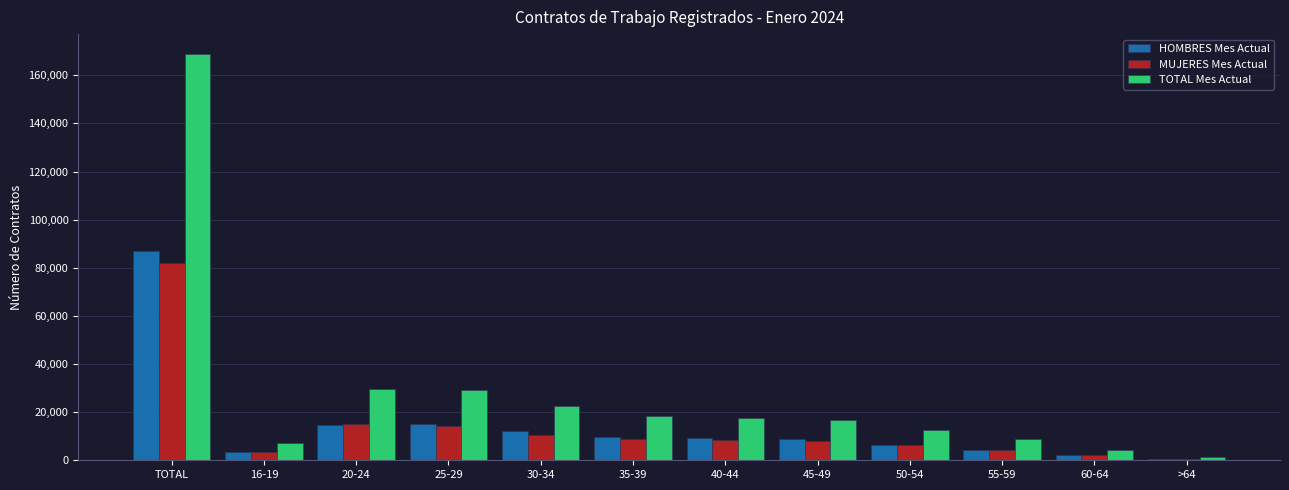

How many distinct data groups are displayed?

3